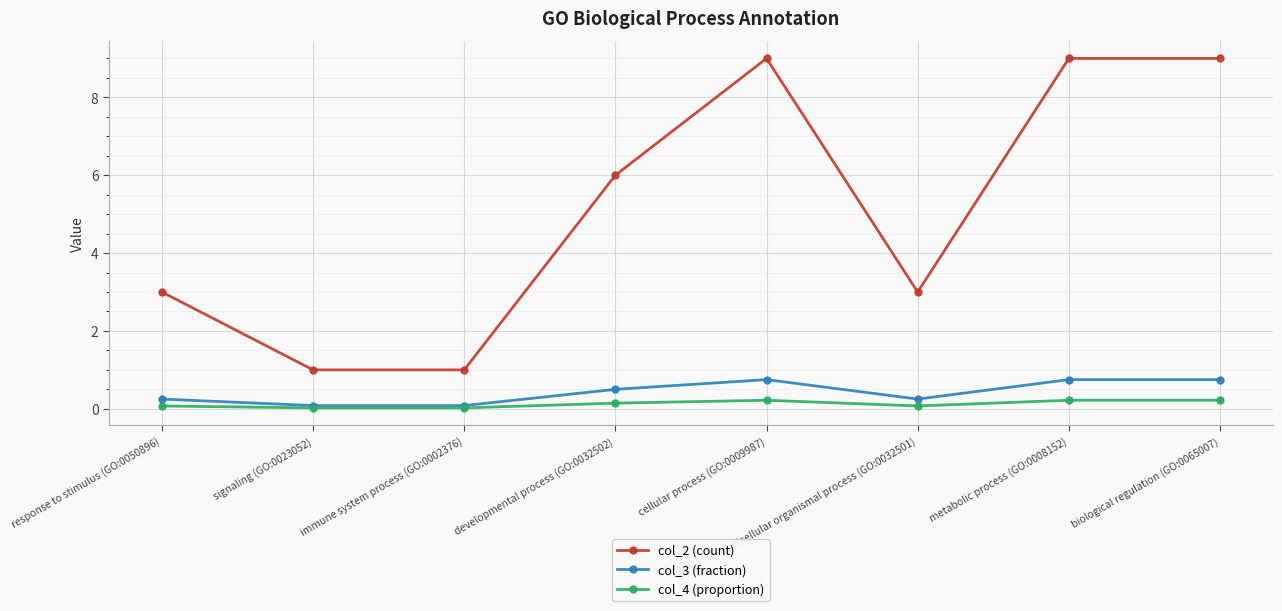

What is the maximum value shown in the chart?

9.0